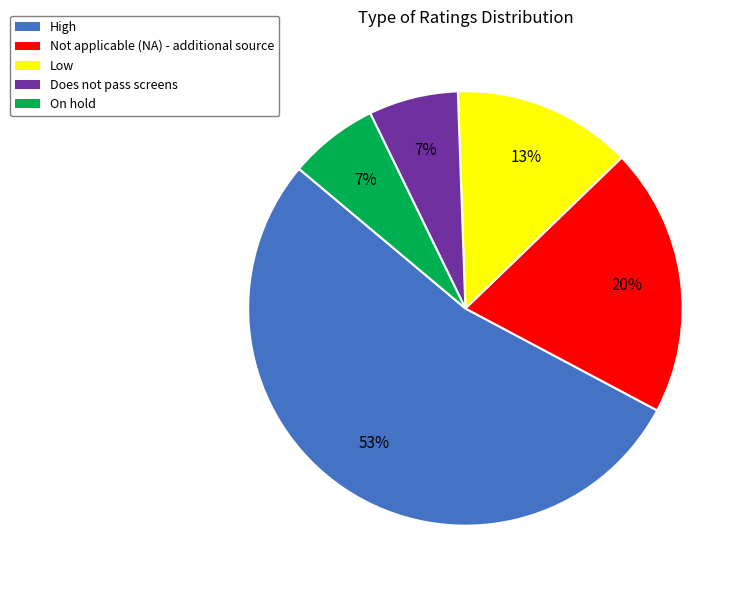

To the nearest percent, what portion does Low represent?

13%